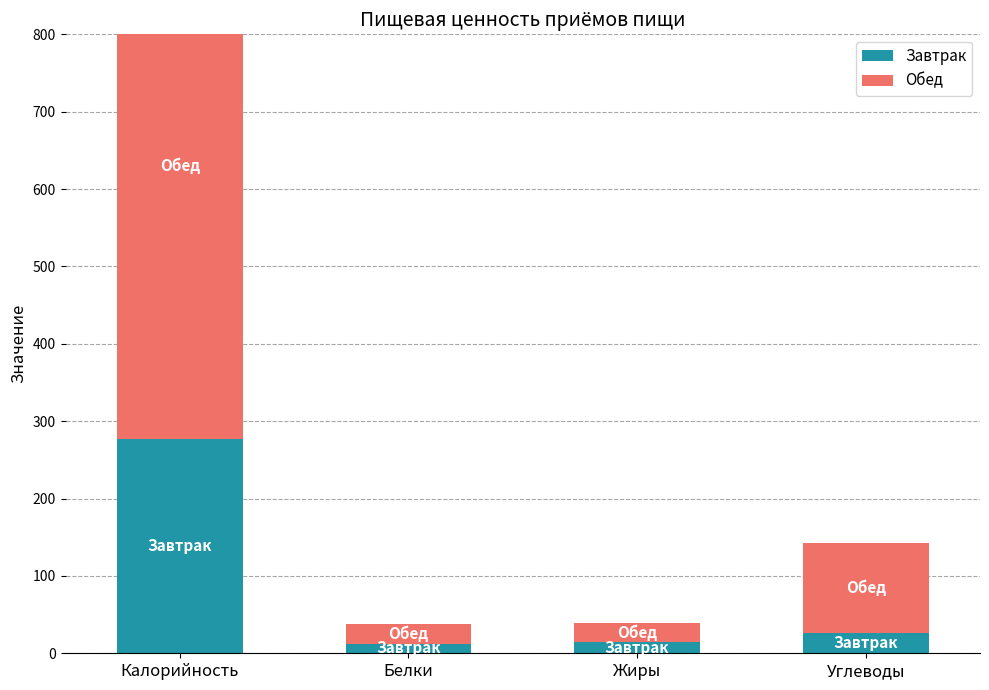

Reading right to left, transcribe all the data shown in this chart.

Завтрак: 26.5	14.8	12.4	276.4
Обед: 115.9	24.3	25.5	706.8